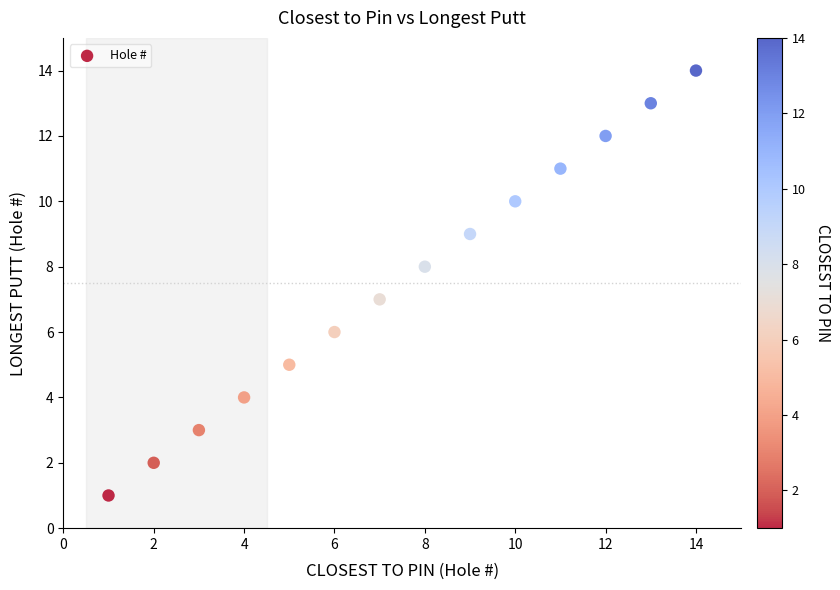

What is the range of Y values (max minus min)?

13